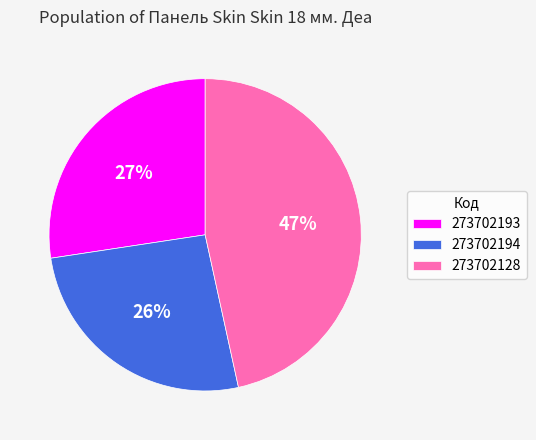

What percentage is the 273702128 slice, to the nearest percent?

47%